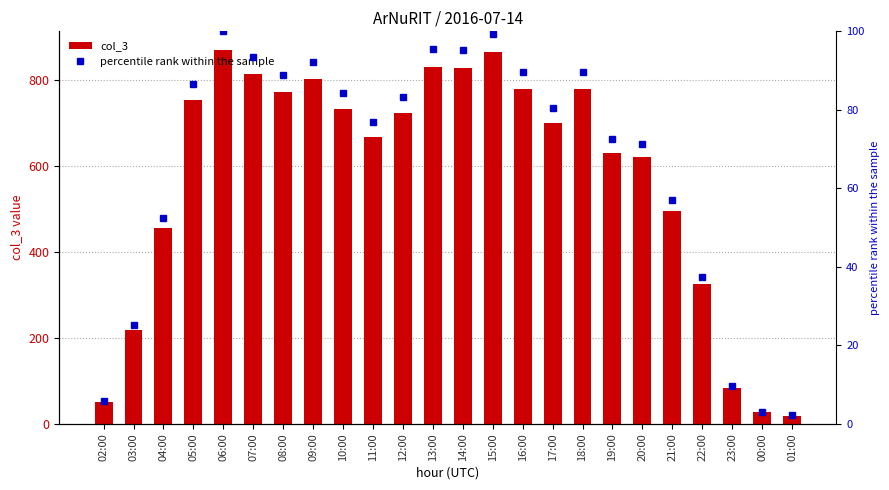

At which label does col_3 reach its peak?

06:00